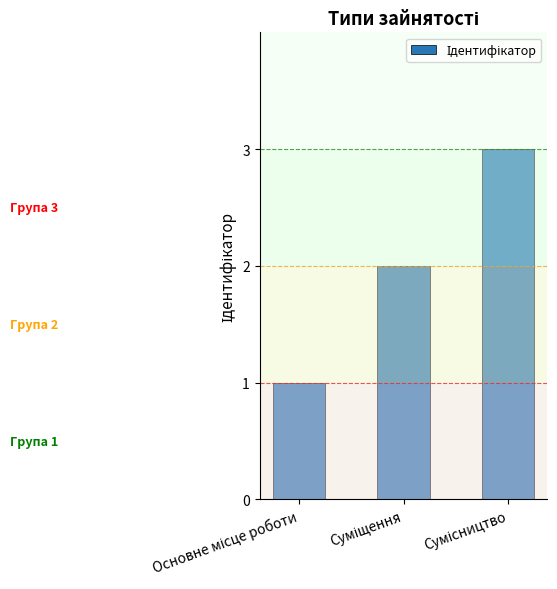

What is the greatest value displayed?

3